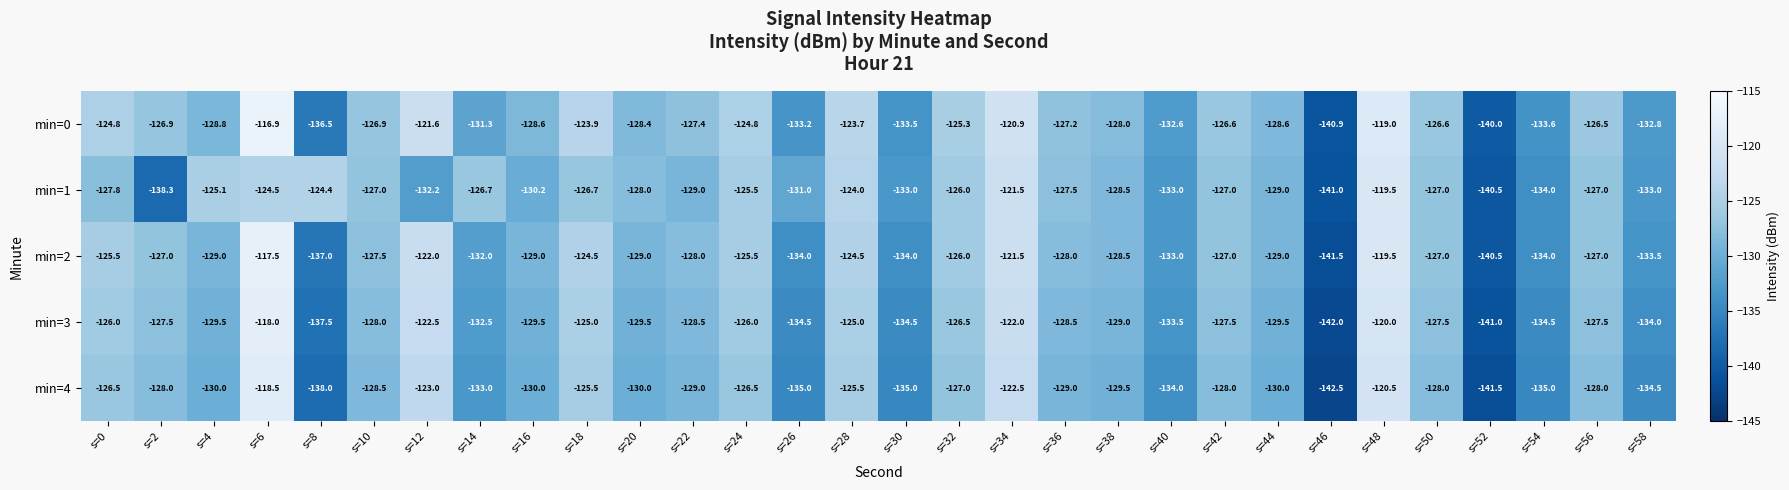

What is the difference between the min=1 values at s=58 and s=22?

4.0